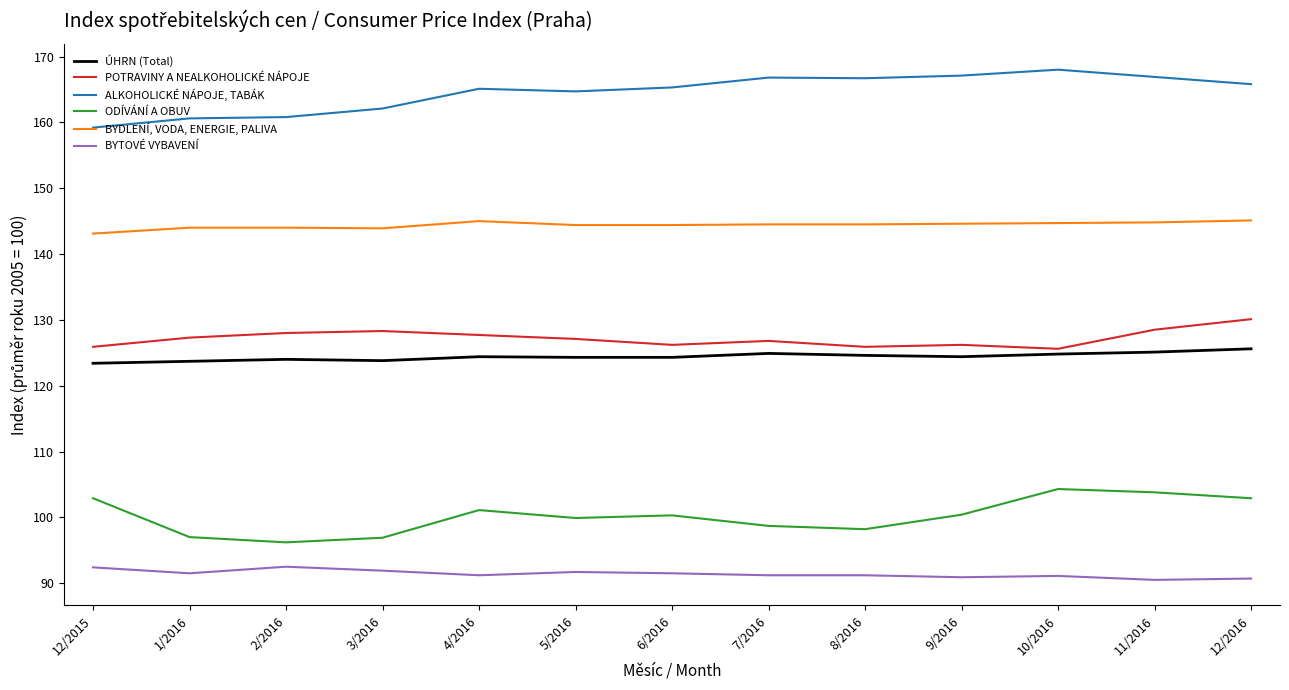

What is the difference between the highest and lowest values at 5/2016?

73.0